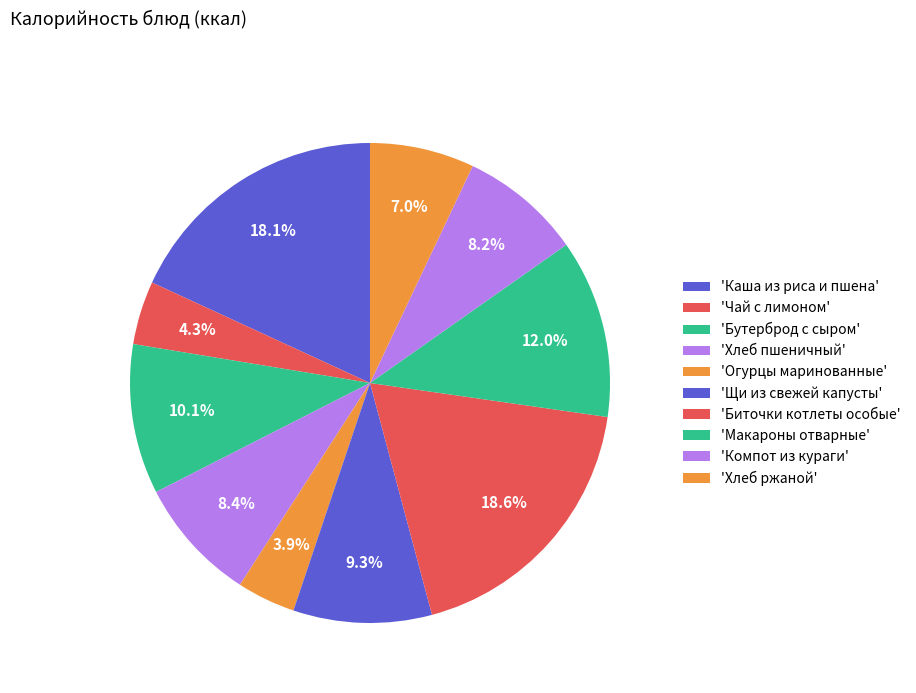

Rank the categories by value from highest to lowest.

Биточки котлеты особые, Каша из риса и пшена, Макароны отварные, Бутерброд с сыром, Щи из свежей капусты, Хлеб пшеничный, Компот из кураги, Хлеб ржаной, Чай с лимоном, Огурцы маринованные